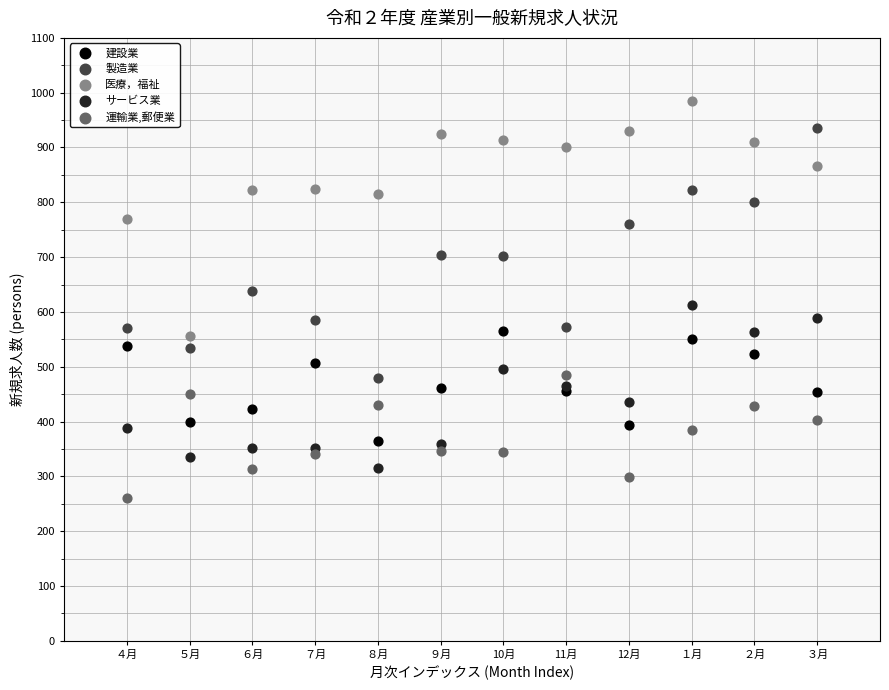

Which series contains the highest Y value?

医療，福祉